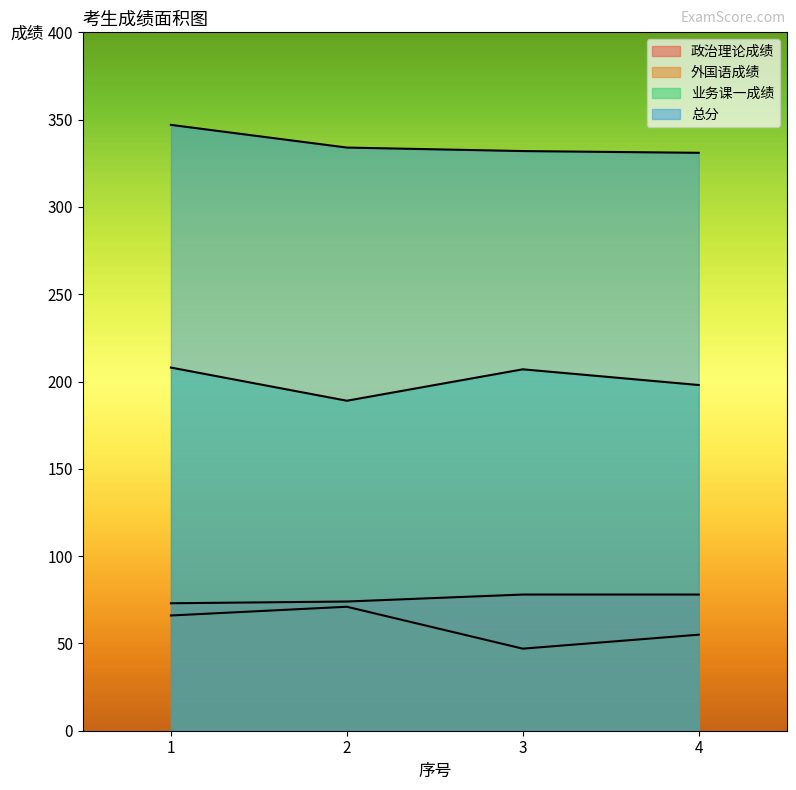

Between 4 and 2, which is larger?

4